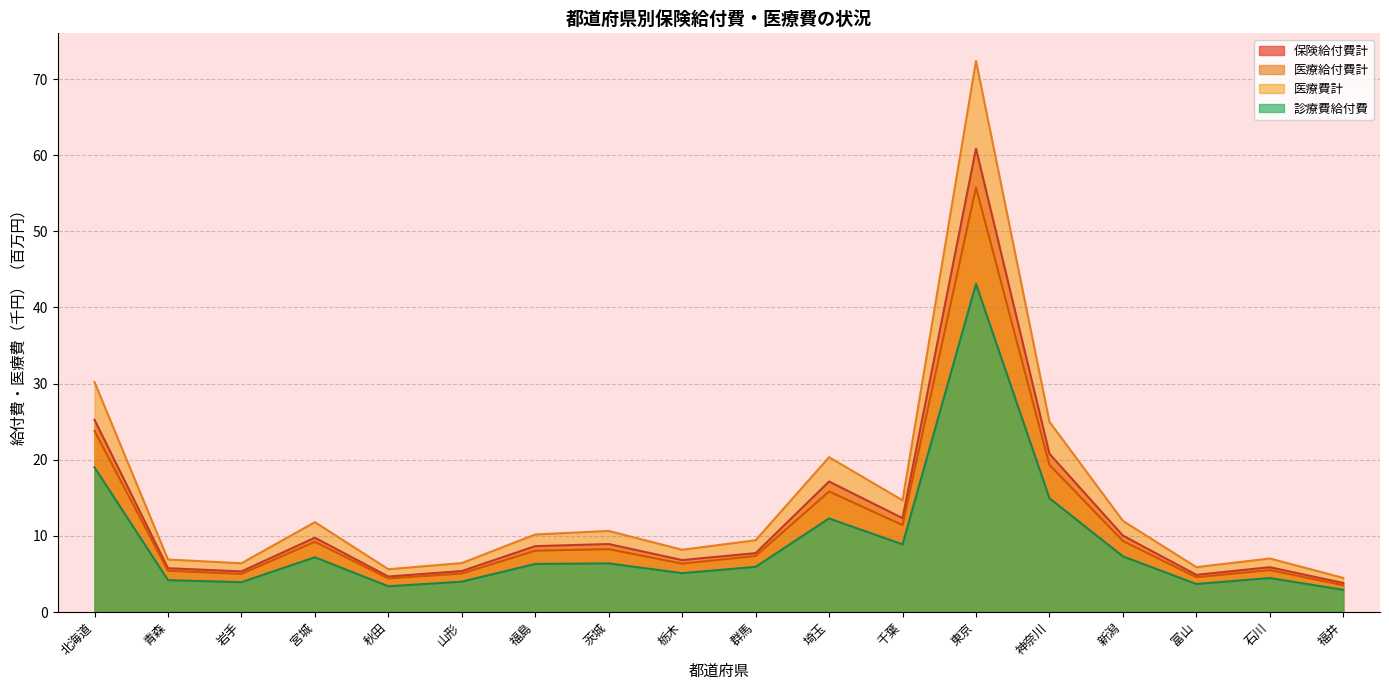

The value of 保険給付費計 at 新潟 is 17.5. True or false?

False